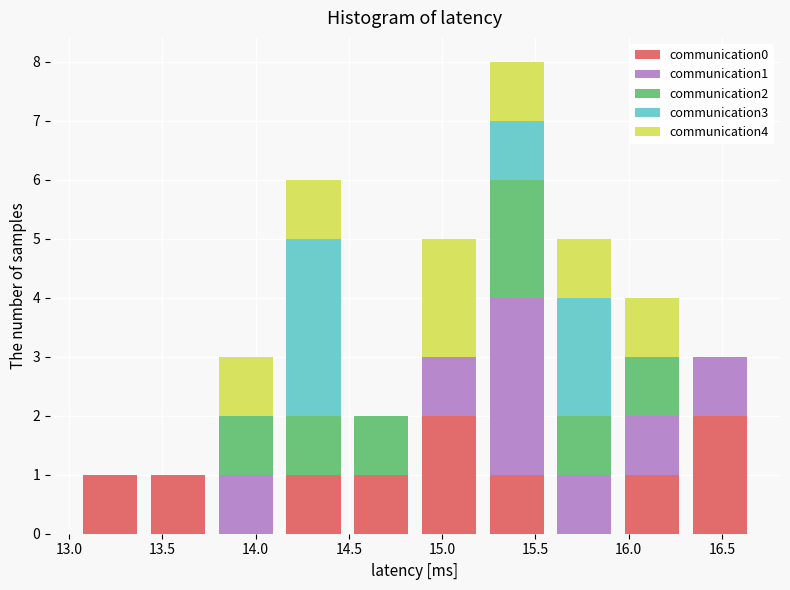

Reading left to right, transcribe this chart: for each stacked bar, give the range it covers on the x-axis and its total height. Neither the bar edges nor the heights are printed on the chart, so give them approximately, as read against the axes.

13.05 to 13.40: 1
13.40 to 13.75: 1
13.75 to 14.15: 3
14.15 to 14.50: 6
14.50 to 14.85: 2
14.85 to 15.20: 5
15.20 to 15.60: 8
15.60 to 15.95: 5
15.95 to 16.30: 4
16.30 to 16.65: 3